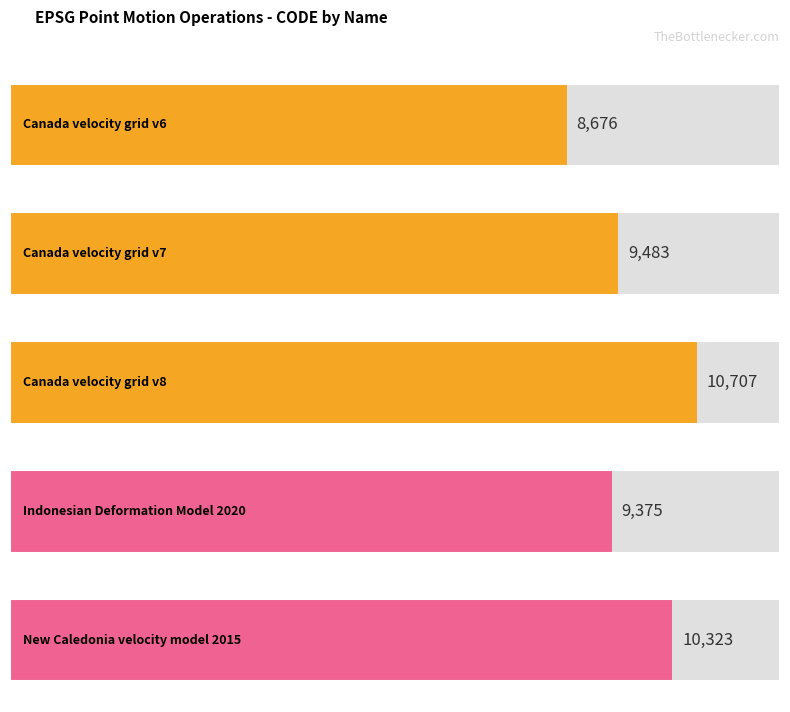

List the labels in order of value, largest first.

Canada velocity
grid v8, New Caledonia
velocity model
2015, Canada velocity
grid v7, Indonesian
Deformation
Model 2020, Canada velocity
grid v6